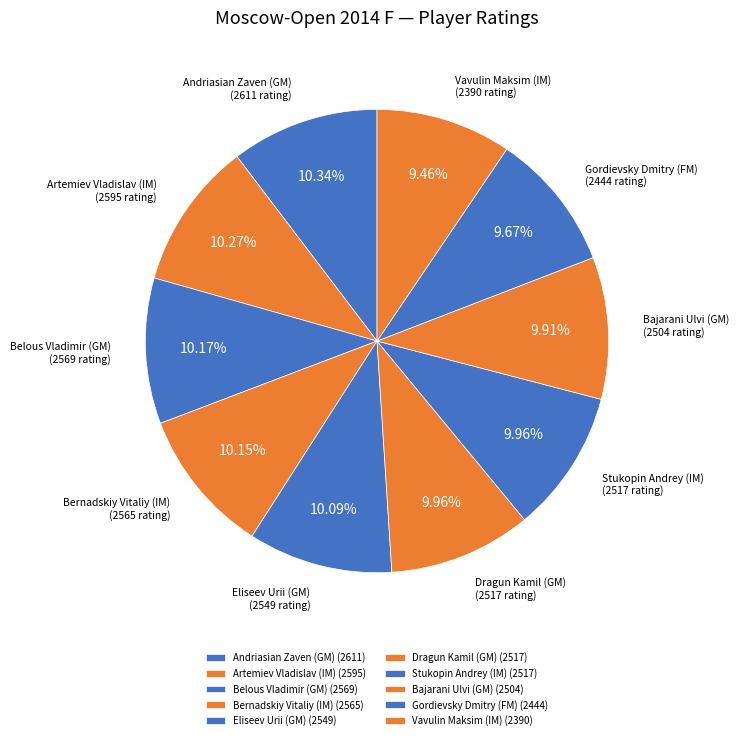

True or false: Stukopin Andrey (IM) accounts for 10% of the total.

True